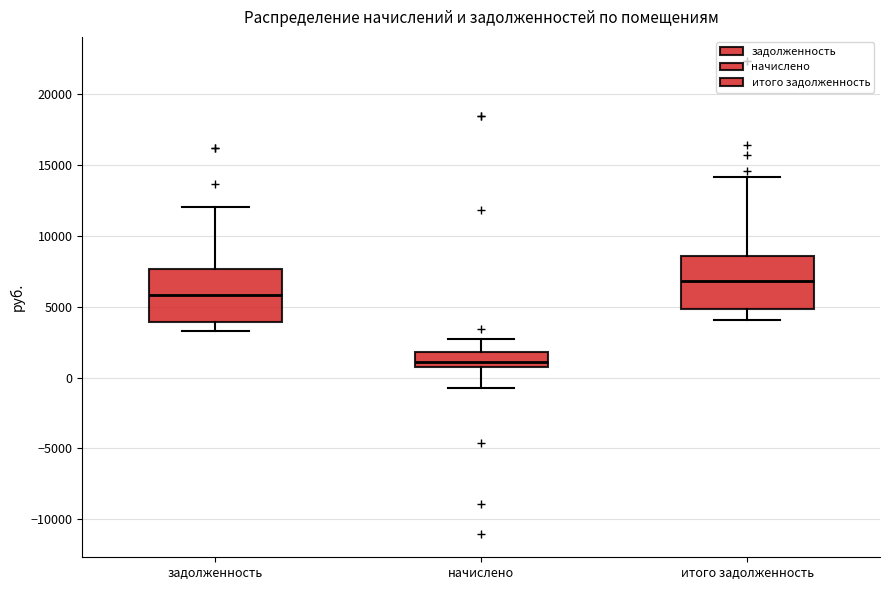

Reading left to right, transcribe this box plot: for each box, give where its median line is, the range the box spans, and where its two whiskers end, as read against the y-axis. The values are not printed on the chart, so give them approximately, as read against the axis.

задолженность: median 6000, box 4000 to 7500, whiskers 3500 to 12000
начислено: median 1000 (just above the box's lower edge), box 1000 to 2000, whiskers -500 to 2500
итого задолженность: median 7000, box 5000 to 8500, whiskers 4000 to 14000